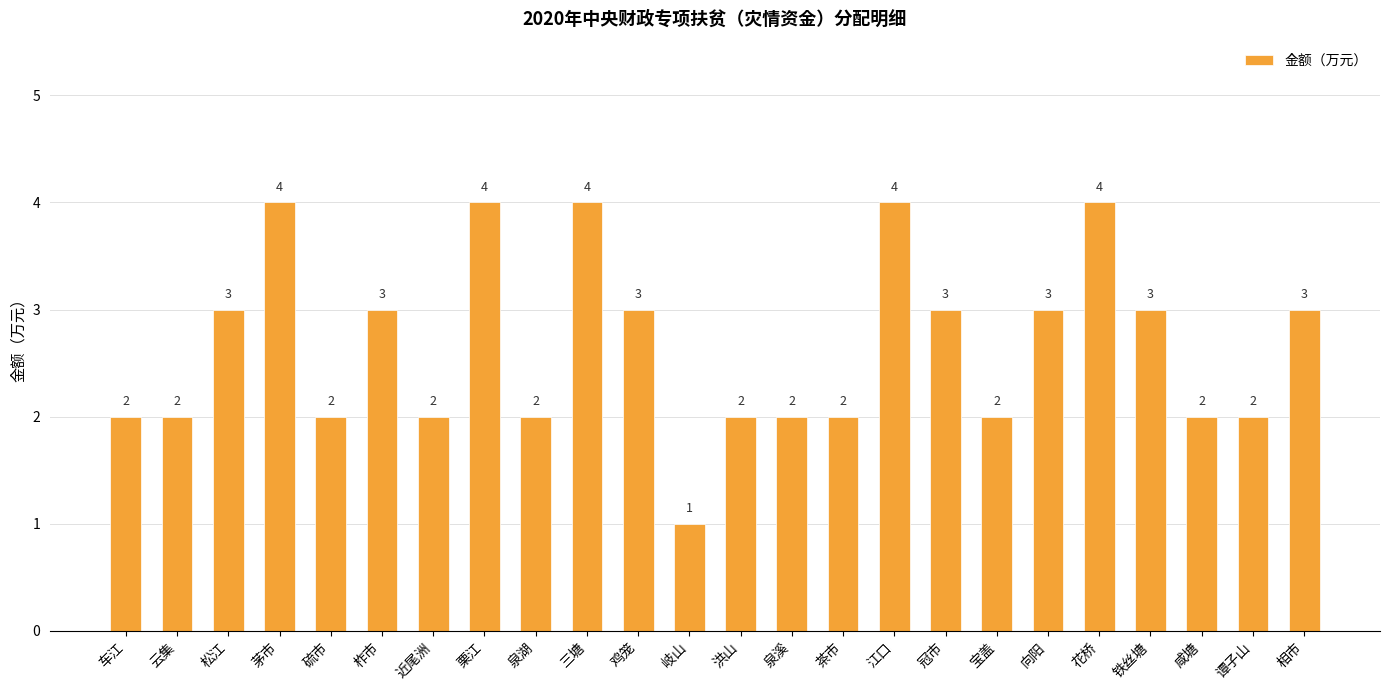

How many data points does each series have?

24